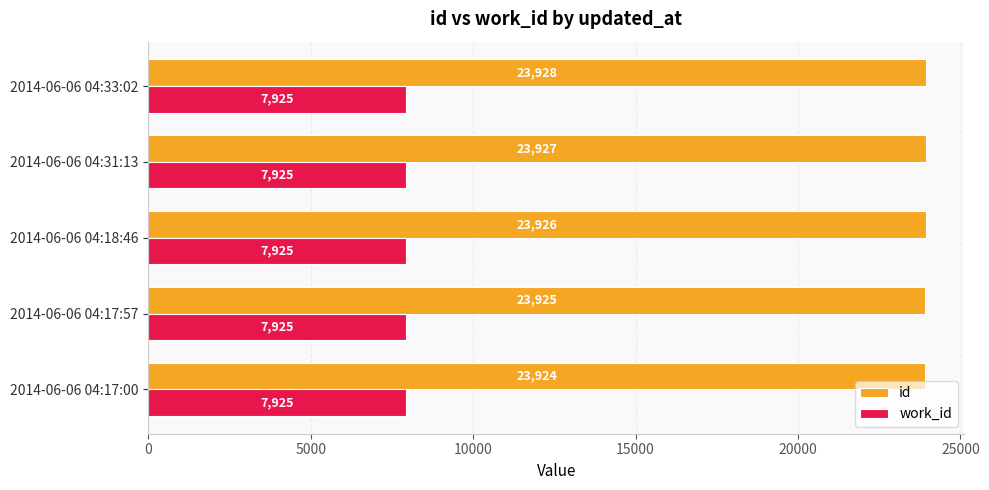

Between 2014-06-06 04:17:00 and 2014-06-06 04:18:46, which series saw the biggest shift?

id